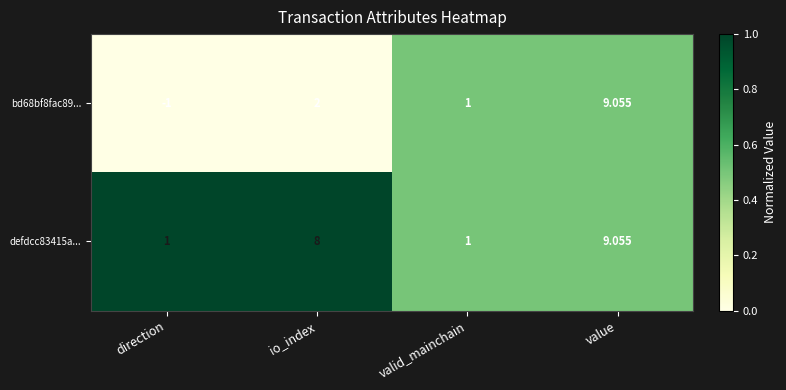

At which category is the sum across all series the highest?

value